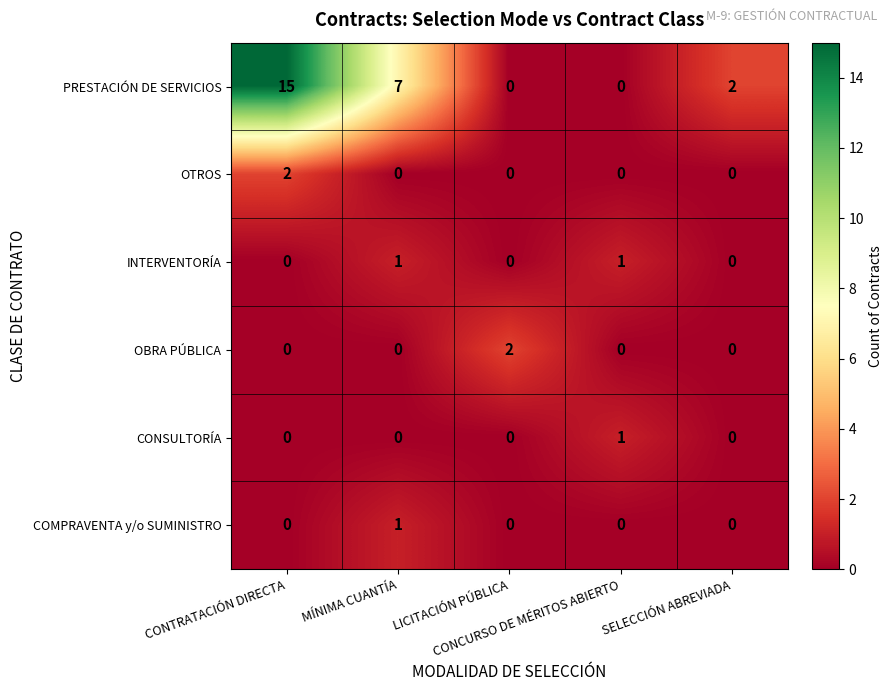

Which series has the largest total across all categories?

PRESTACIÓN DE SERVICIOS